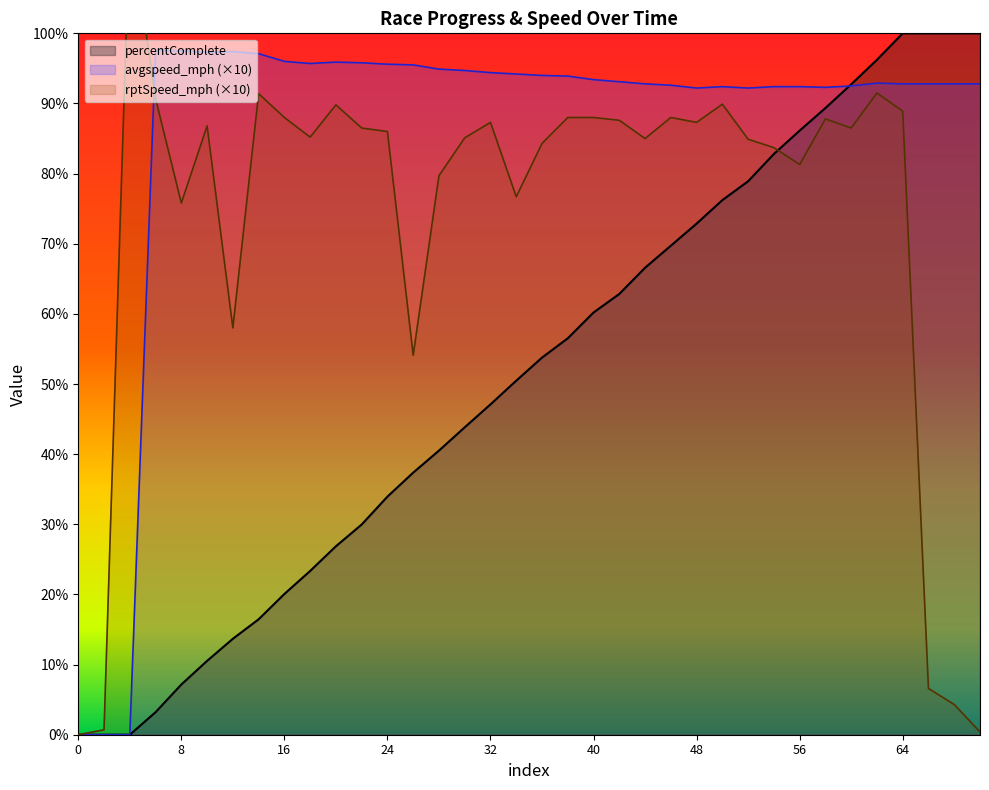

Reading right to left, transcribe all the data shown in this chart.

percentComplete: 100.0	100.0	100.0	100.0	96.2	92.7	89.3	86.1	82.8	78.9	76.2	72.9	69.7	66.6	62.8	60.2	56.5	53.8	50.5	47.1	43.8	40.5	37.4	34.0	30.0	26.9	23.4	20.1	16.5	13.7	10.5	7.2	3.2	0.0	0.0	0.0
avgspeed_mph: 92.8	92.8	92.8	92.8	92.9	92.5	92.3	92.4	92.4	92.2	92.4	92.2	92.6	92.8	93.1	93.4	93.9	94.0	94.2	94.4	94.7	94.9	95.5	95.6	95.8	95.9	95.7	96.0	97.1	97.4	97.3	97.5	97.6	0.0	0.0	0.0
rptSpeed_mph: 0.4	4.3	6.6	88.9	91.5	86.5	87.8	81.3	83.7	84.9	89.9	87.3	88.0	85.0	87.6	88.0	88.0	84.3	76.7	87.3	85.1	79.7	54.1	86.0	86.5	89.8	85.2	88.0	91.4	58.0	86.8	75.8	90.7	116.3	0.7	0.0